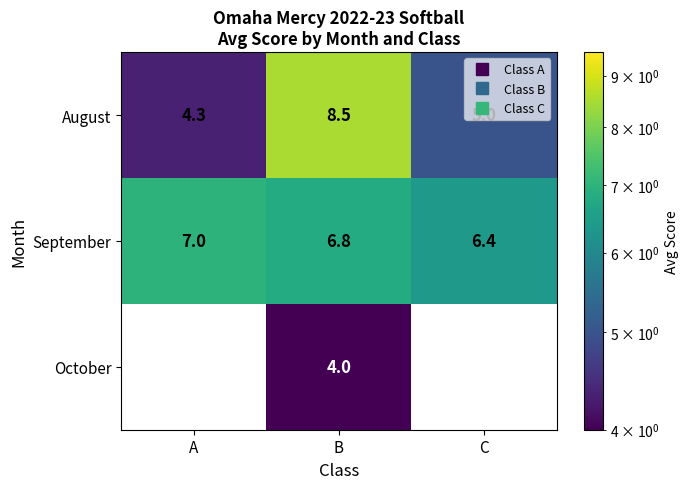

The value of August at A is 4.3. True or false?

True